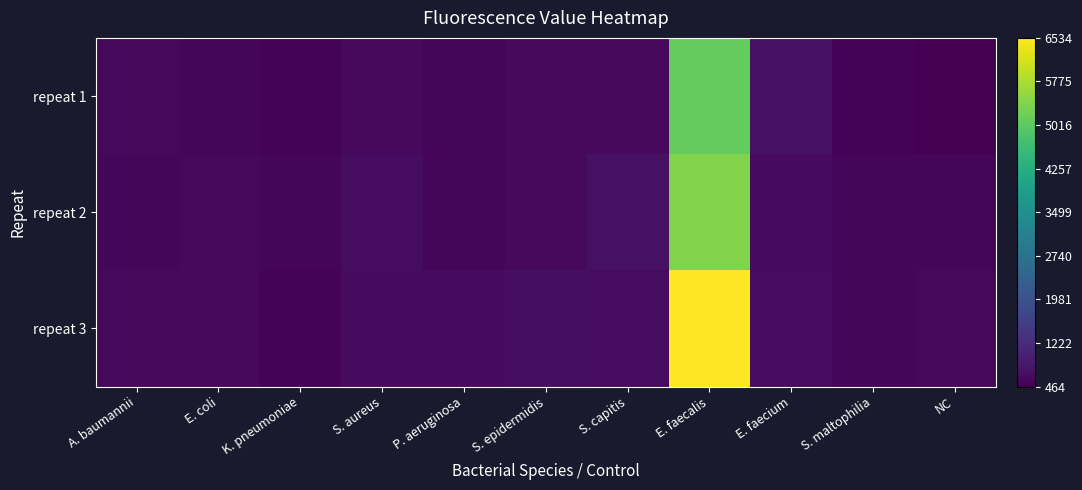

Which series has the widest spread of values?

repeat 3